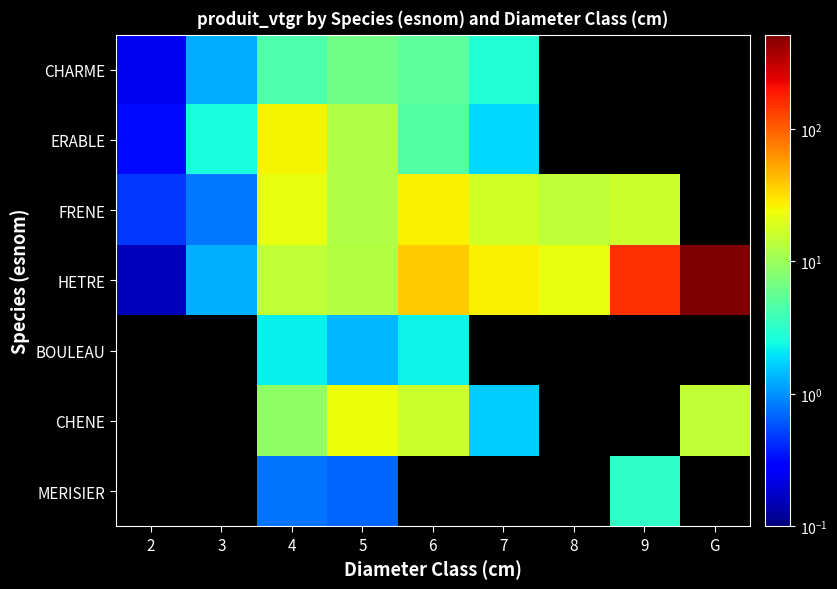

What is the difference between the highest and lowest values at 9?

153.6